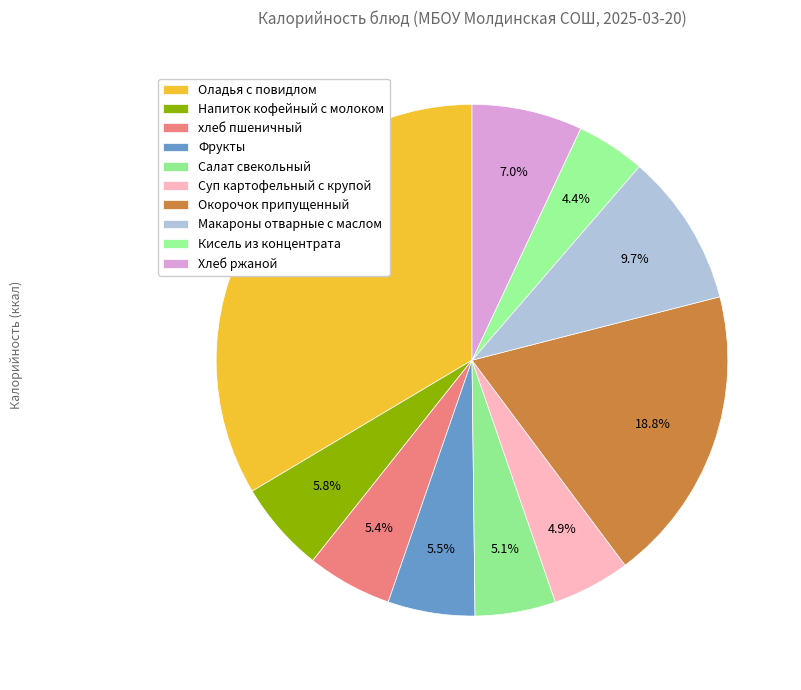

To the nearest percent, what portion does Фрукты represent?

5%